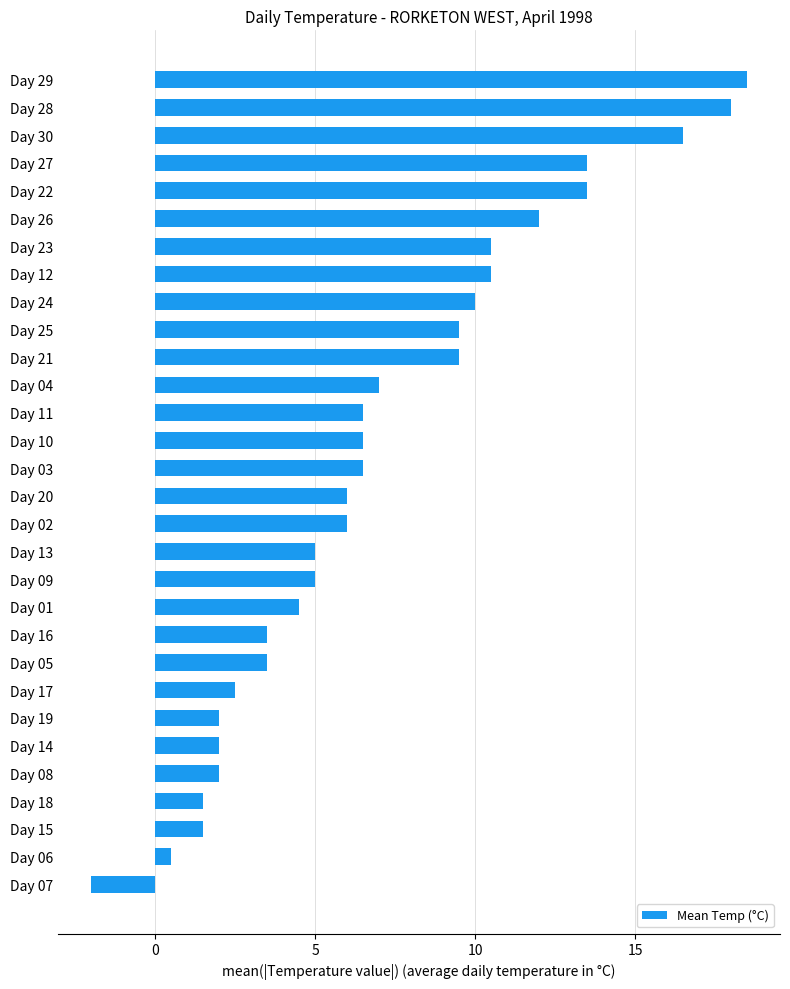

What is the value of the 26th bar from the top?

2.0